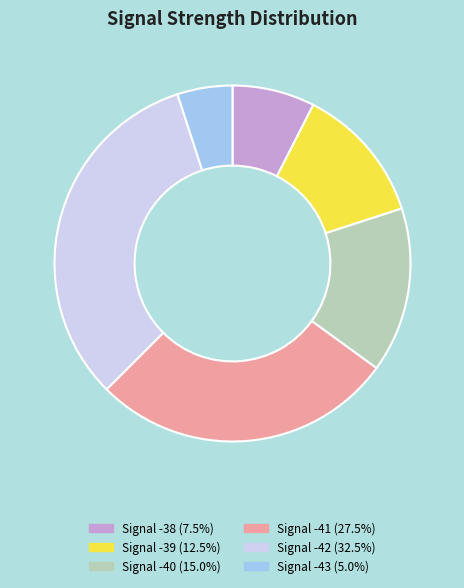

How many segments does this pie chart have?

6